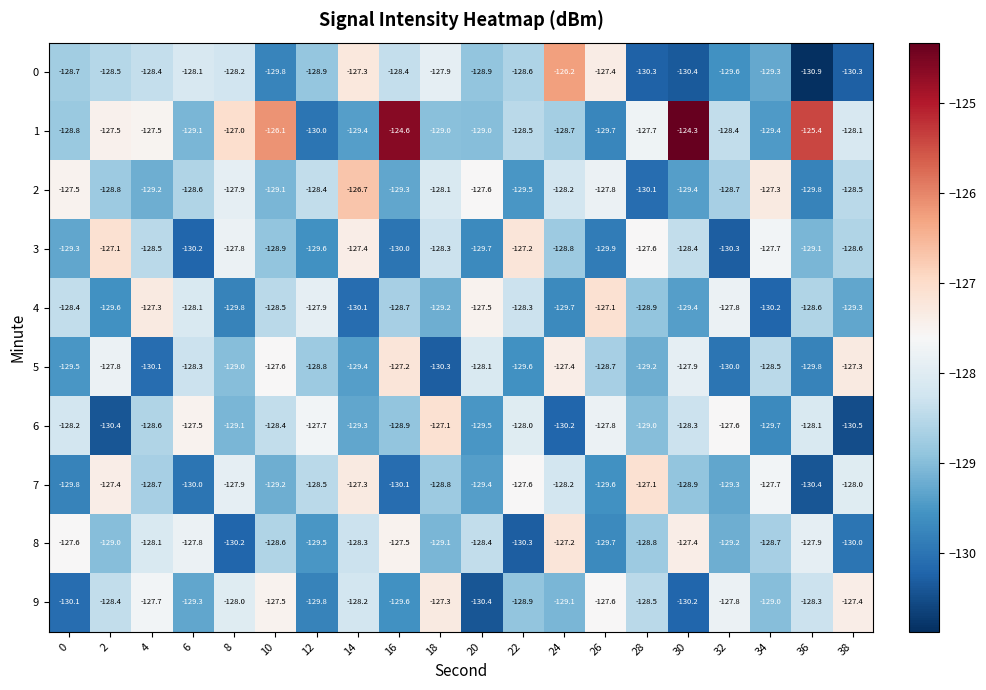

What is the difference between the highest and lowest values at 38?

3.2